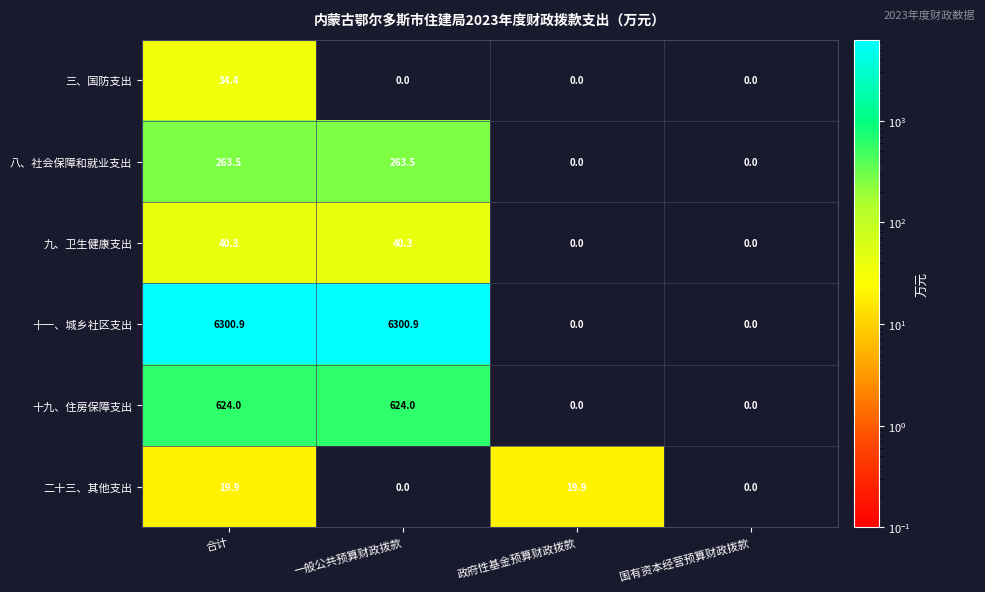

Rank the series by their maximum value, from highest to lowest.

十一、城乡社区支出, 十九、住房保障支出, 八、社会保障和就业支出, 九、卫生健康支出, 三、国防支出, 二十三、其他支出